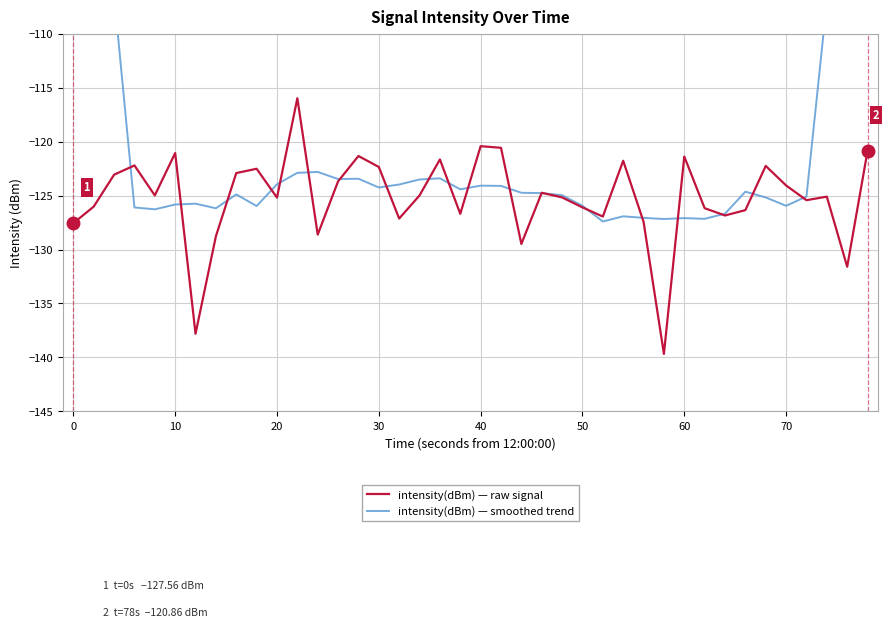

True or false: intensity(dBm) — raw signal has a value of -121.4 at 60.

True